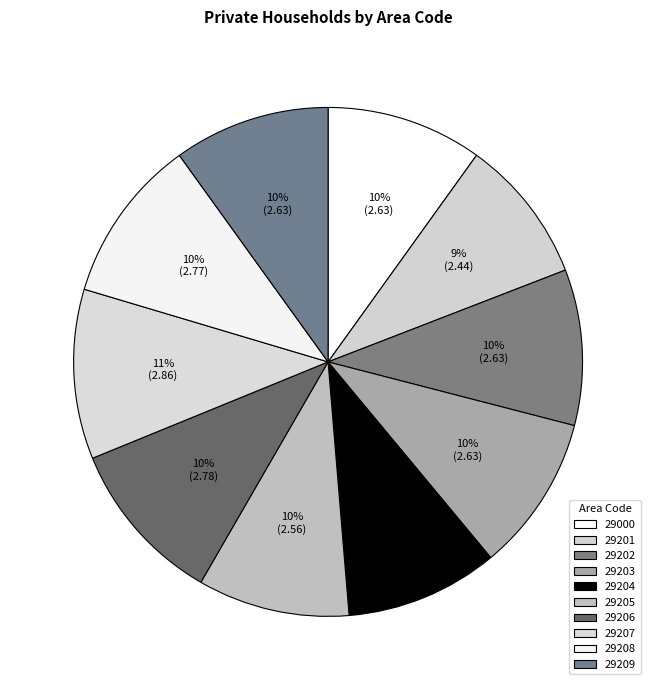

What percentage is the 29205 slice, to the nearest percent?

10%